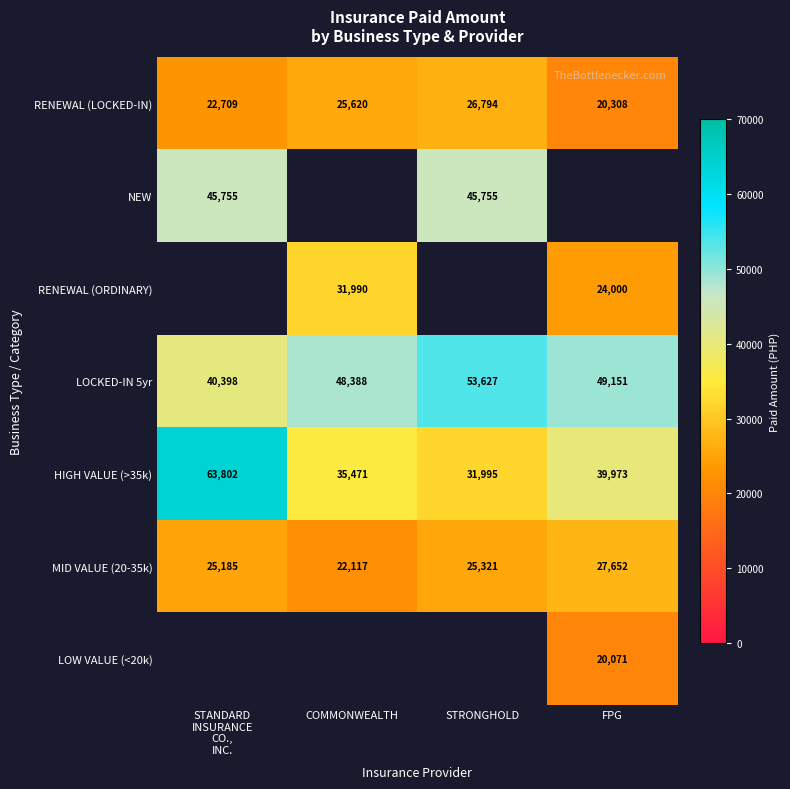

True or false: RENEWAL (ORDINARY) has a value of 31990.0 at COMMONWEALTH.

True